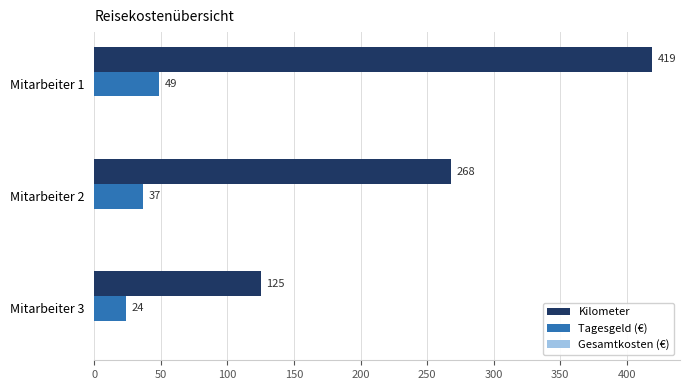

List the series in order of their peak value, lowest first.

Tagesgeld (€), Kilometer